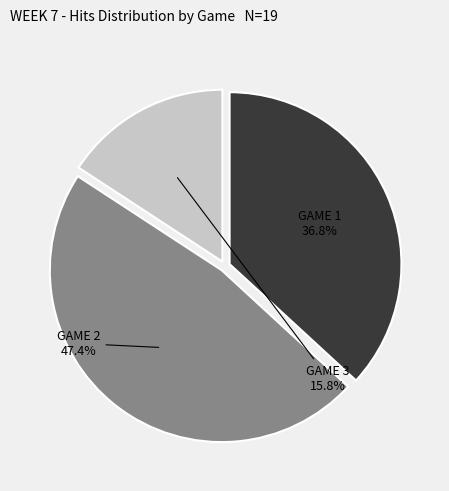

To the nearest percent, what percentage of the pie is GAME 1?

37%